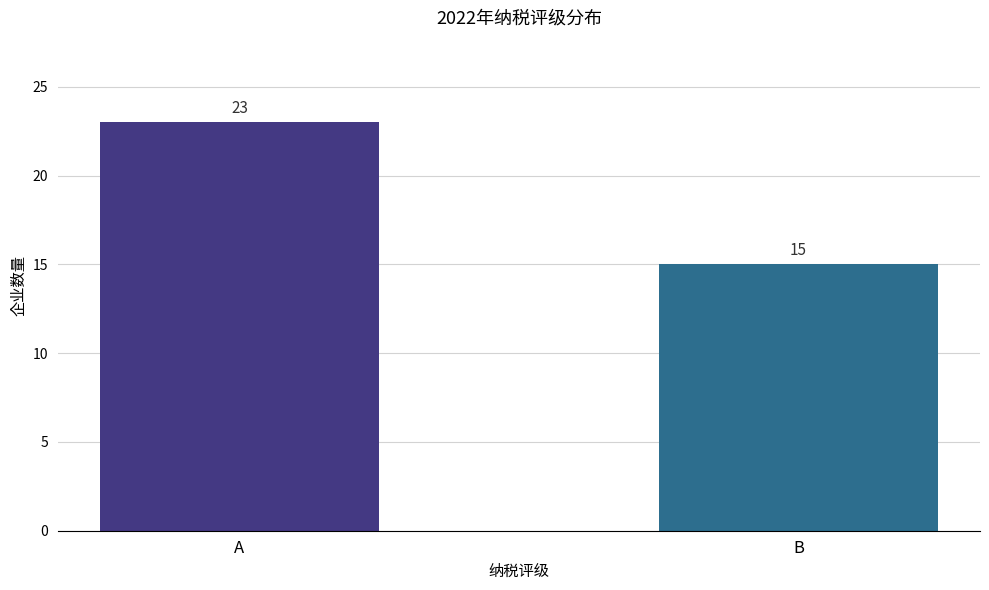

Read the value at A.

23